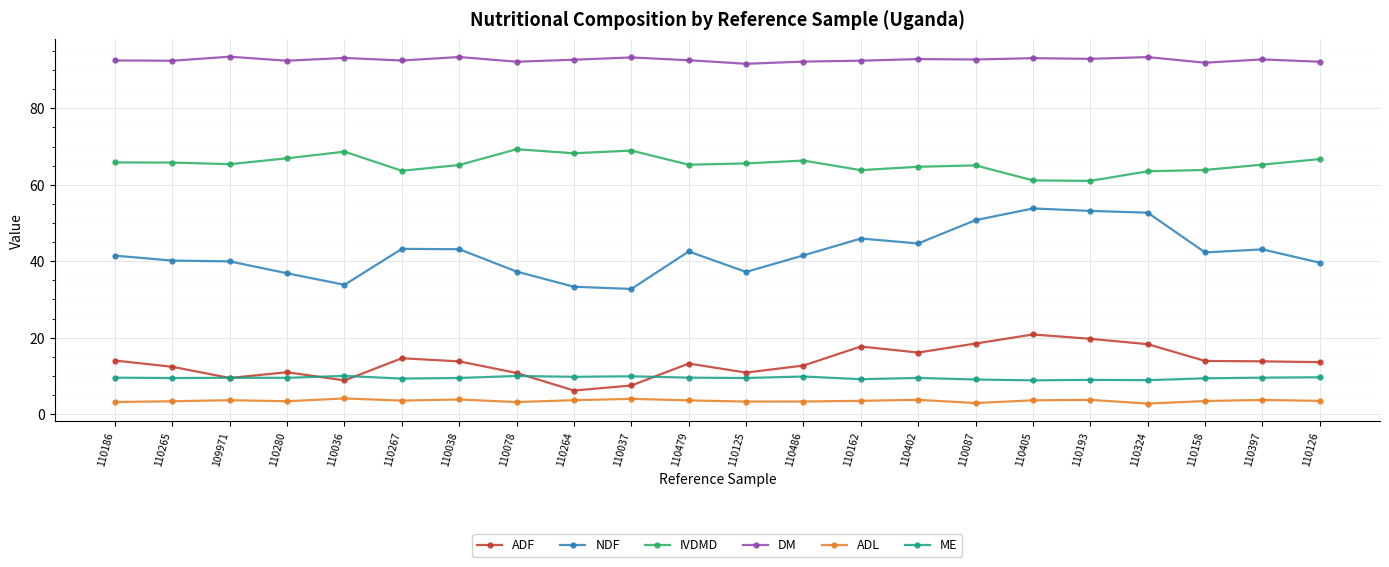

How many series are shown in this chart?

6